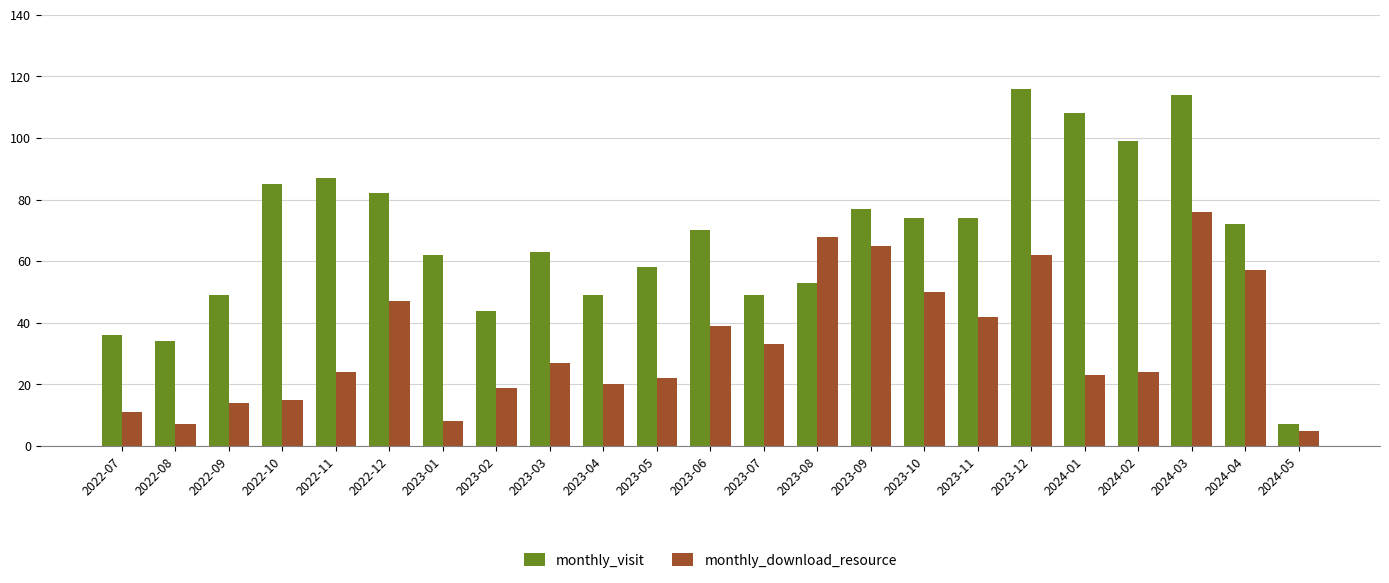

Which label corresponds to the smallest value in the chart?

2024-05